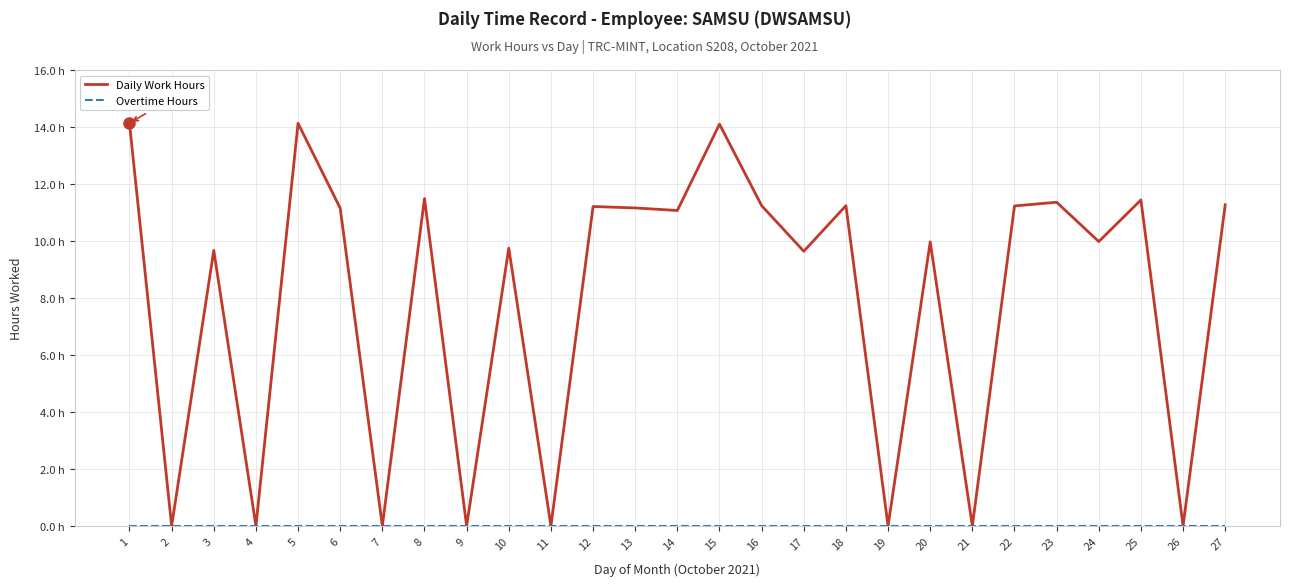

Does the chart display data point markers on the line(s)?

No